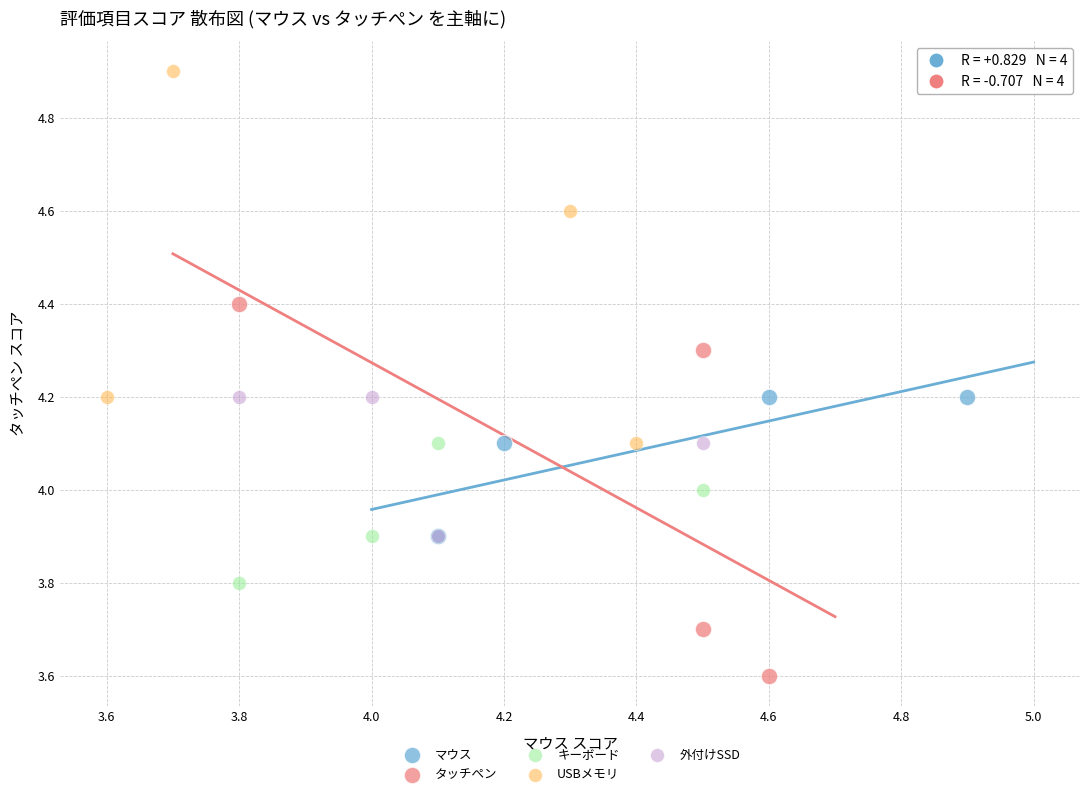

Which series contains the lowest Y value?

タッチぺン